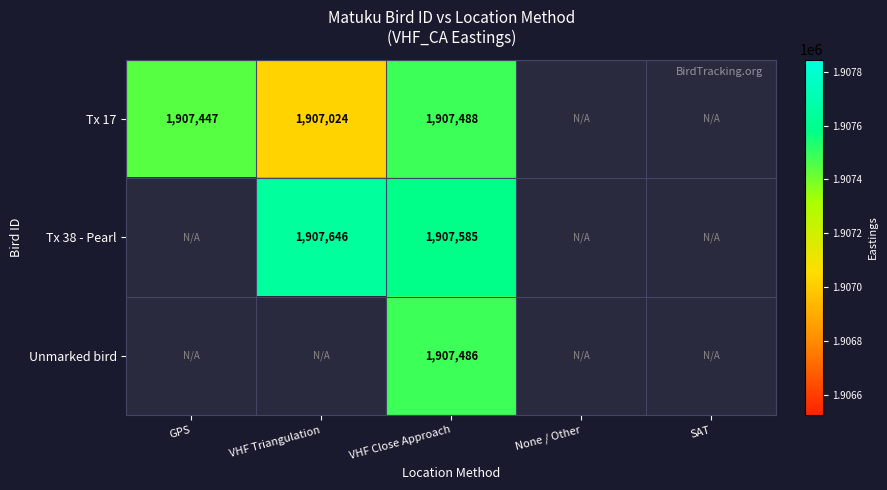

The value of Unmarked bird at VHF Close Approach is 759401. True or false?

False